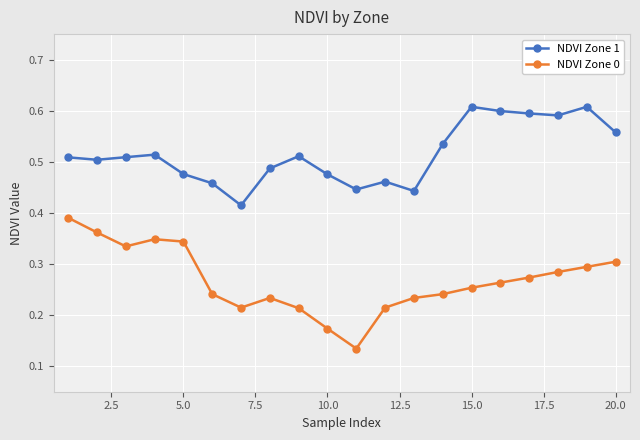

How many lines are shown in the chart?

2